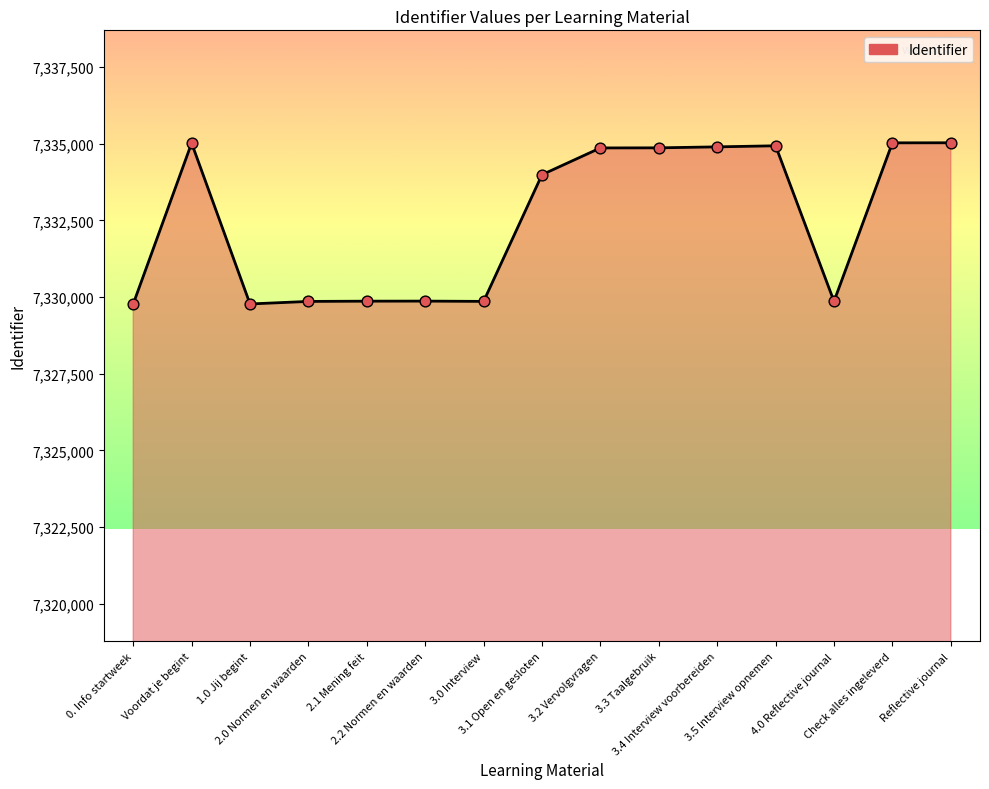

What is the ratio of the value at 4.0 Reflective journal to the value at 3.4 Interview voorbereiden?

1.0